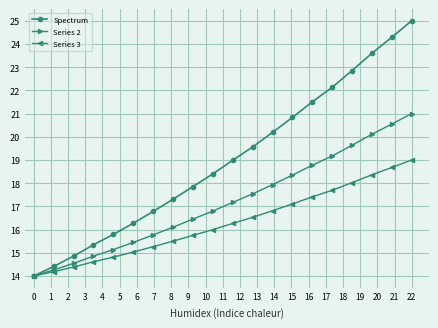

Which series has the largest range (max minus min)?

Spectrum